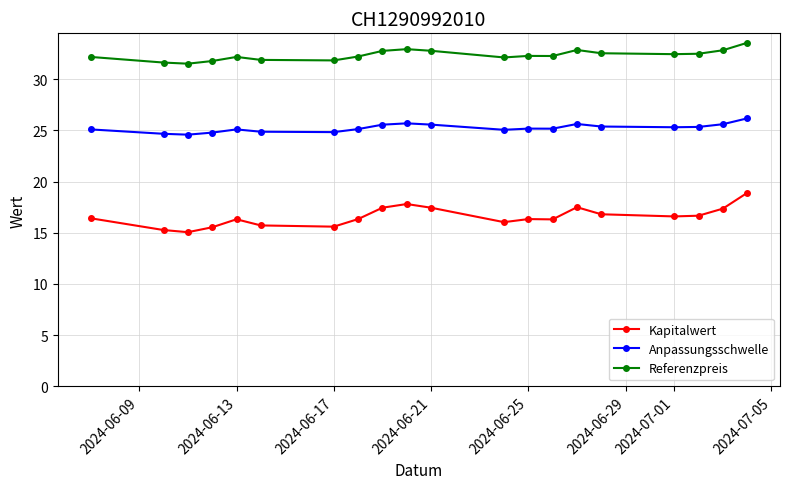

Which series has the widest spread of values?

Kapitalwert